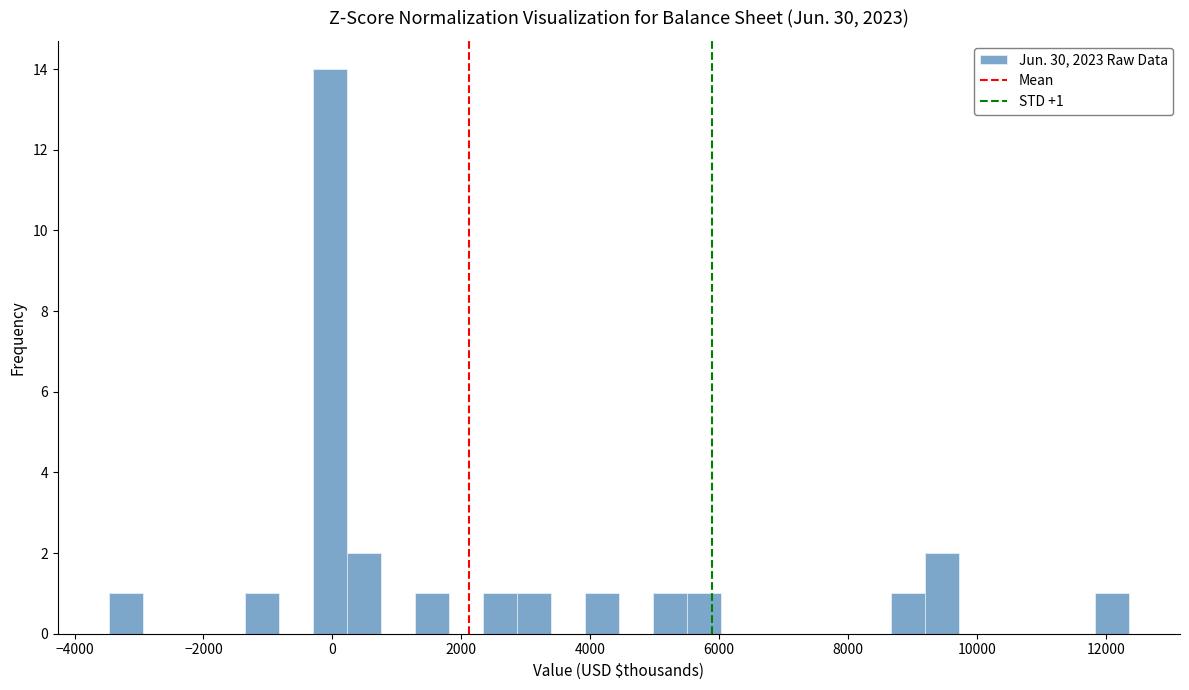

Around what value on the x-axis is the tallest bar? Give the approximate position of its centre, as read against the axis.

0